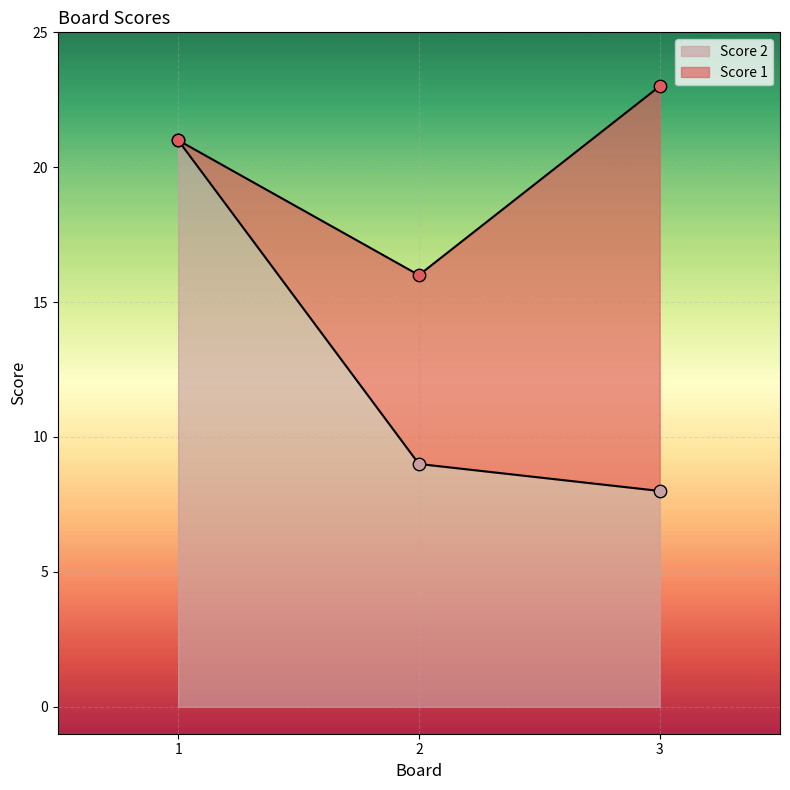

What is the change in value from 1 to 2?

-12